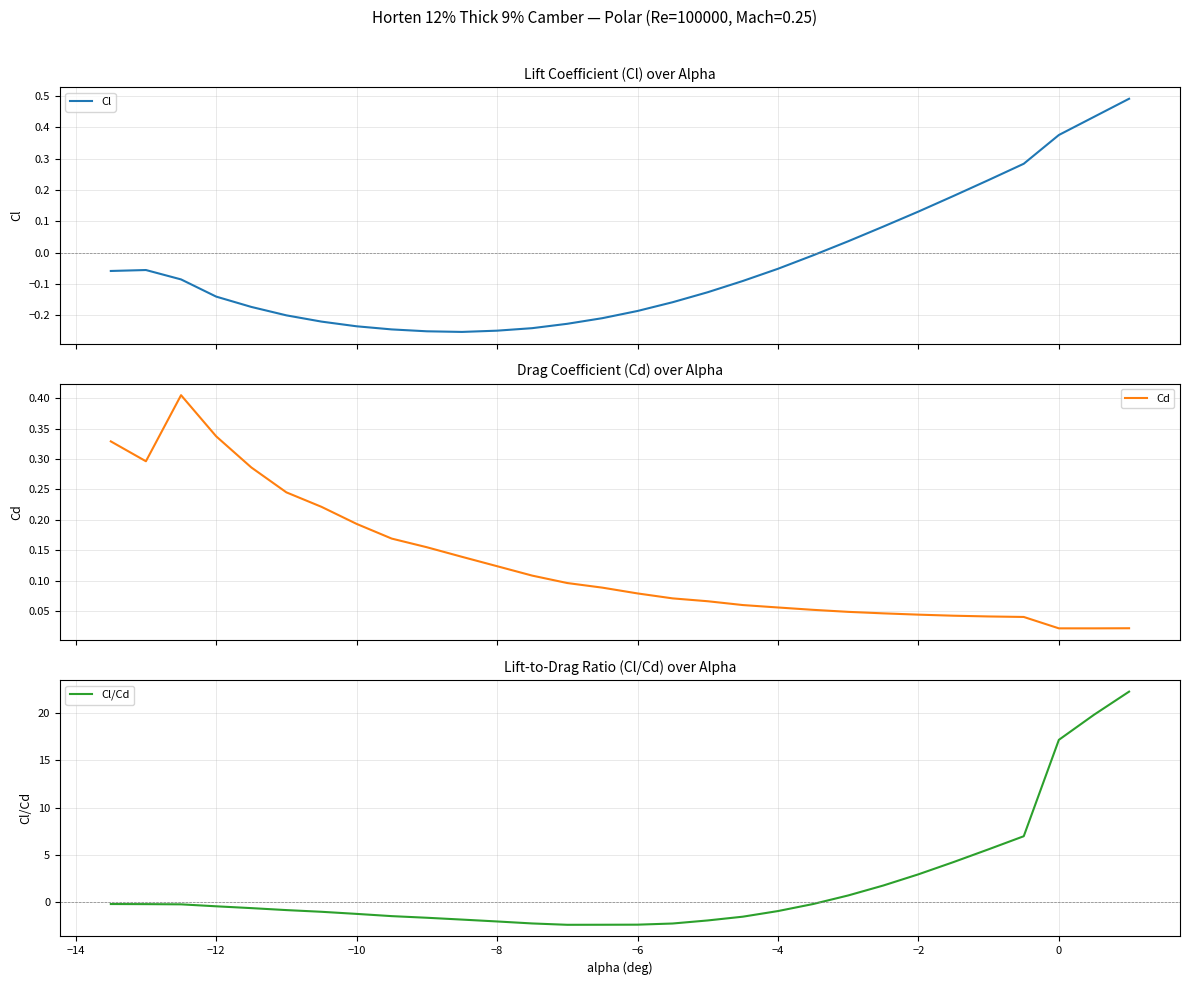

Is it true that Cl/Cd equals -2.4 at −6?

True